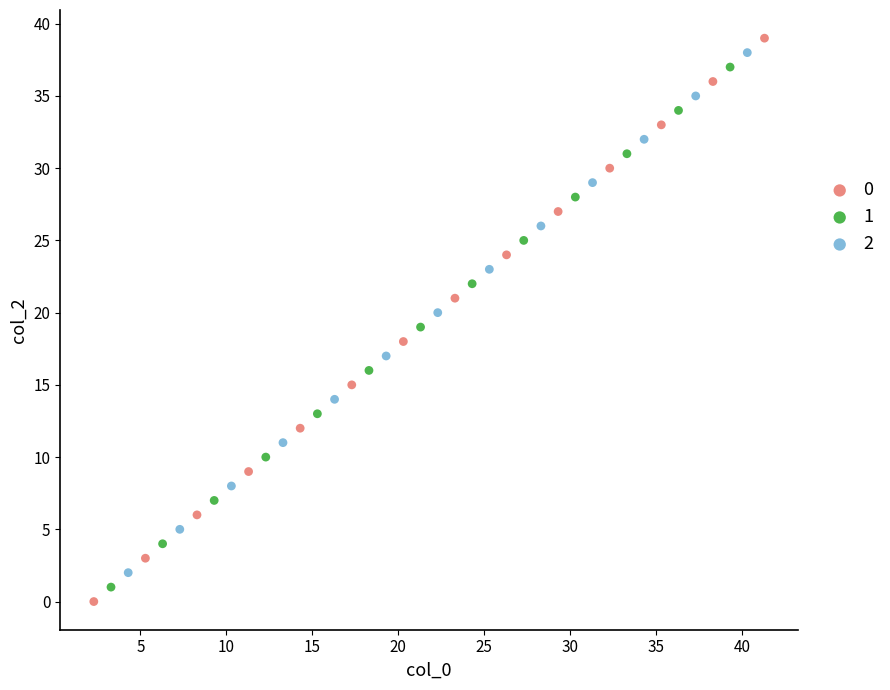

What are all the series names shown in the legend?

0, 1, 2